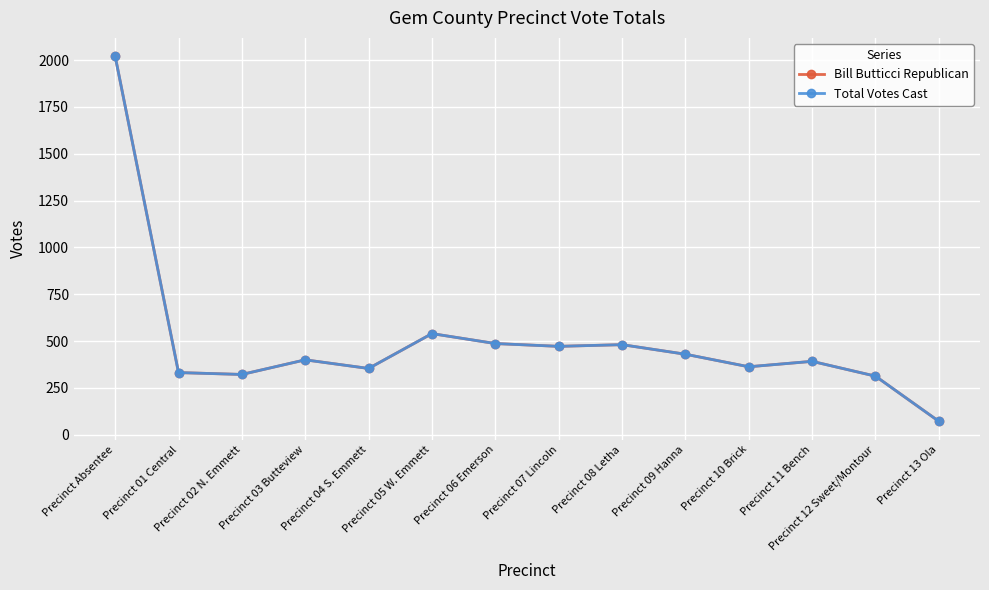

At Precinct Absentee, list the series in order from largest to smallest.

Bill Butticci Republican, Total Votes Cast